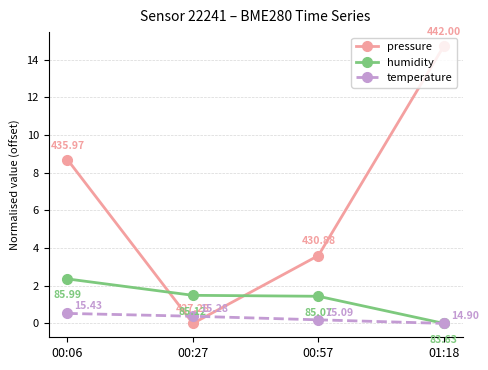

Rank the series at 00:57 from lowest to highest value.

temperature, humidity, pressure